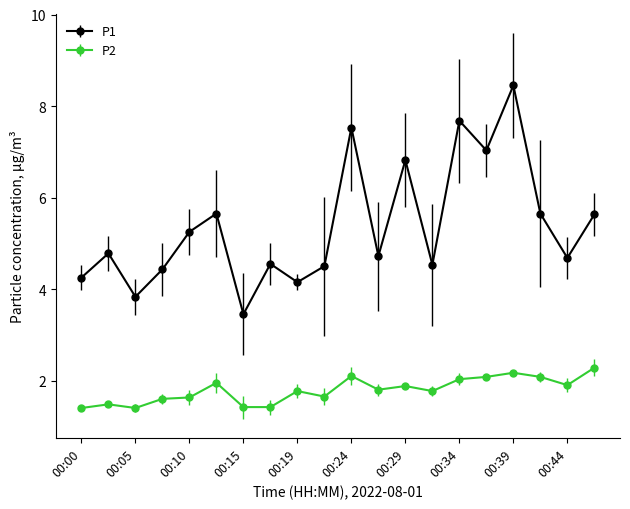

Which series has the largest range (max minus min)?

P1